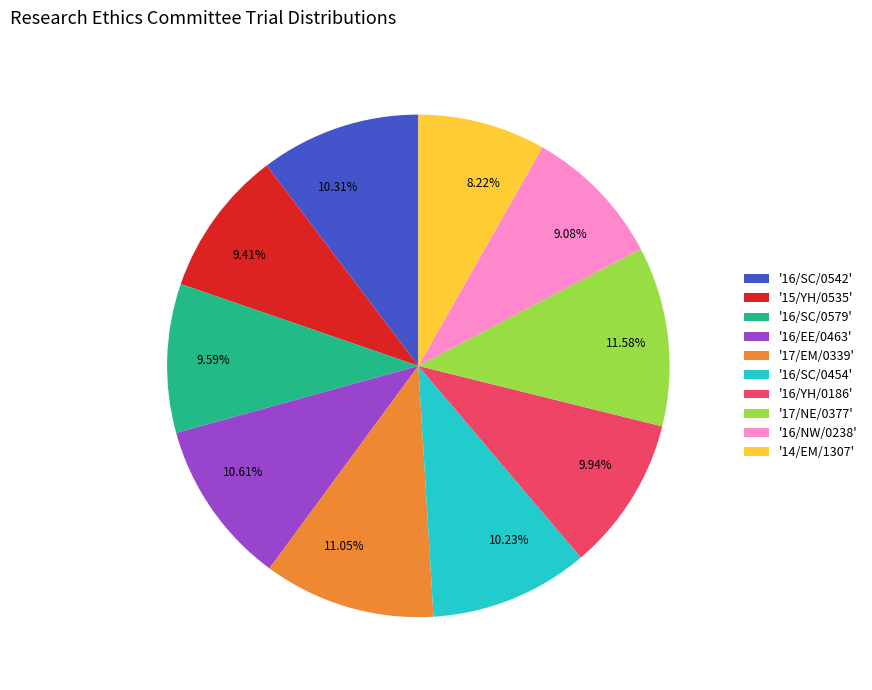

Approximately how many times larger is the value at 10.31% compared to 10.61%?

1.0